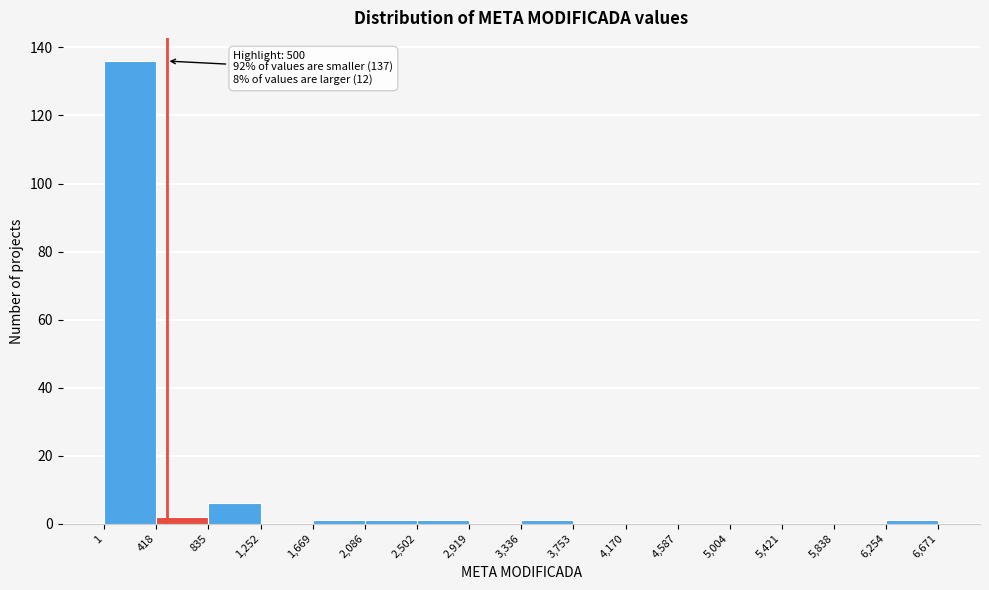

Over which range of the x-axis is the bar tallest?

1 to 418